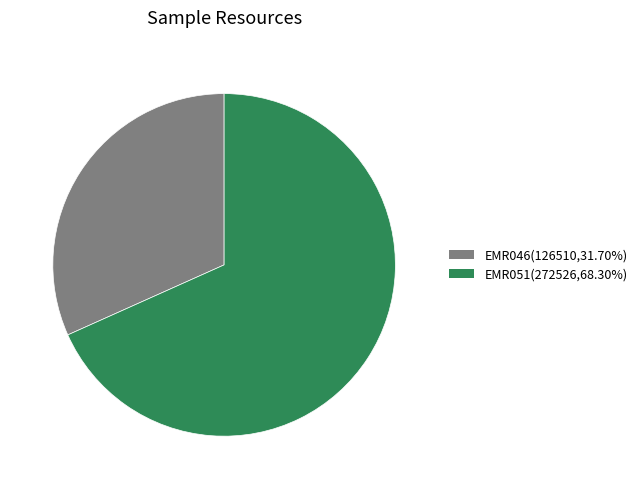

Count the number of slices in the pie.

2